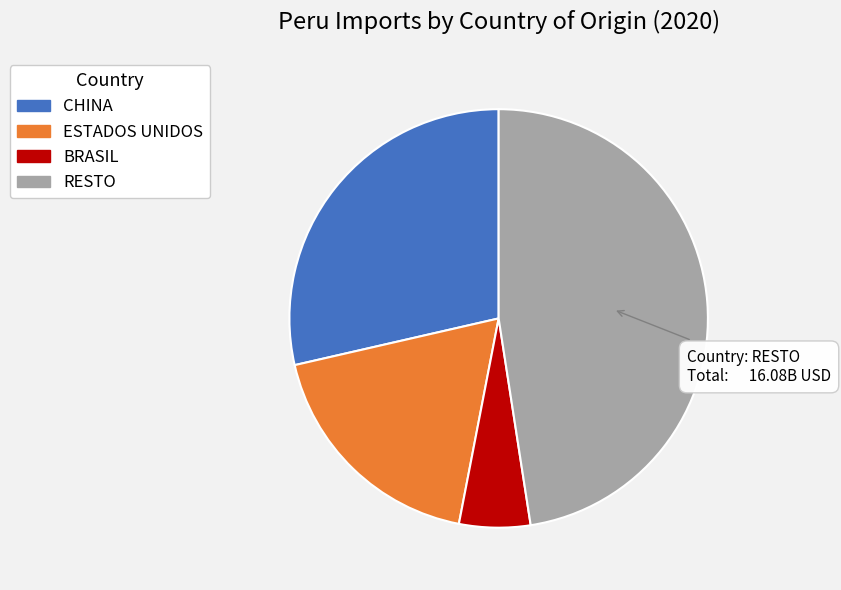

Rank the categories by value from highest to lowest.

RESTO, CHINA, ESTADOS UNIDOS, BRASIL